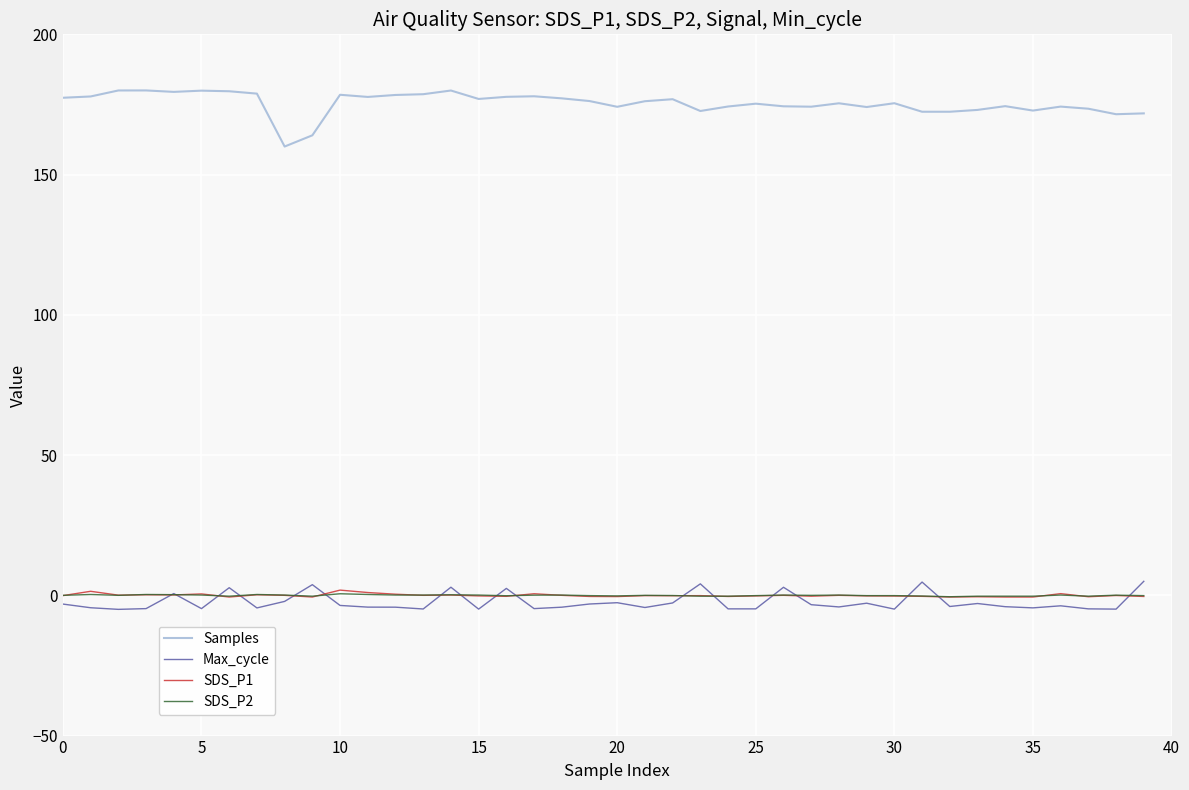

What is the lowest value of the Max_cycle series?

-5.0